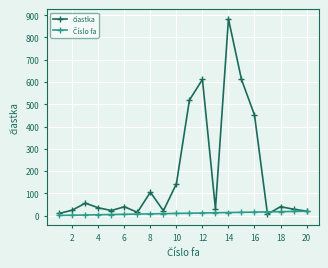

At how many categories does at least one series exceed 571?

3